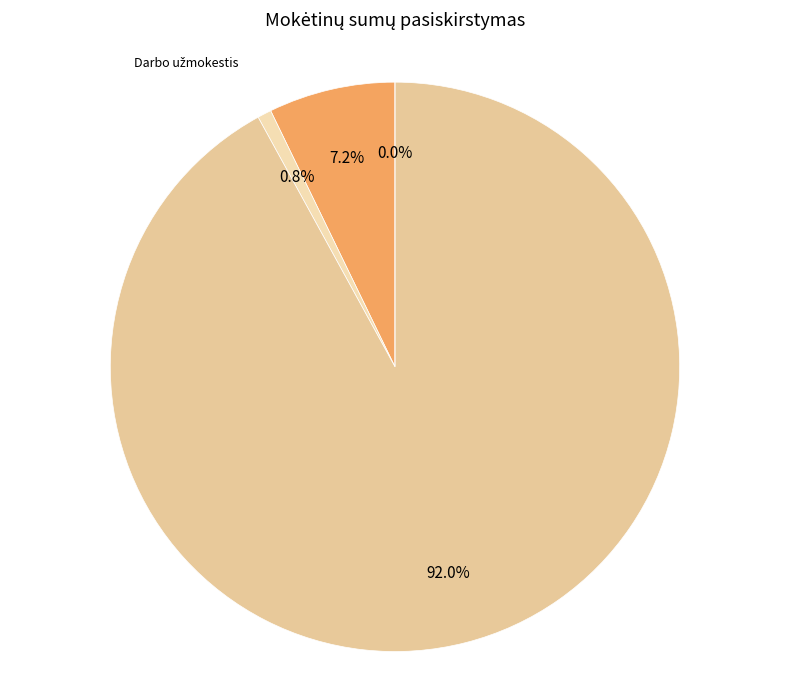

What is the majority slice?

Prekių ir paslaugų įsigijimo išlaidos